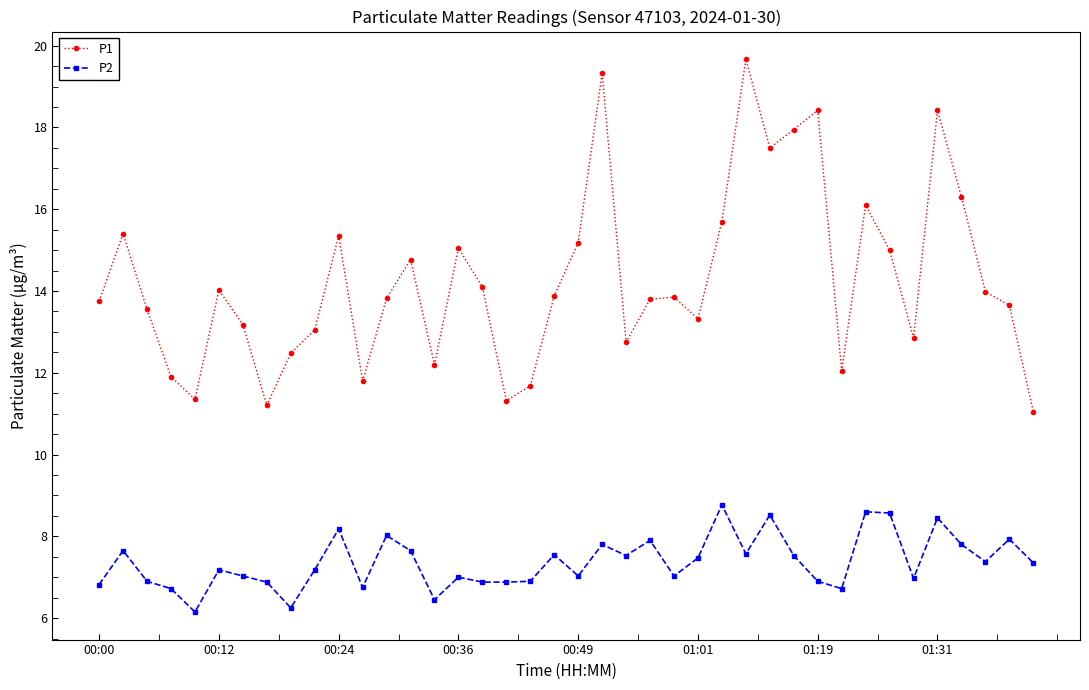

What is the difference between the maximum and minimum values in the P1 series?

8.6